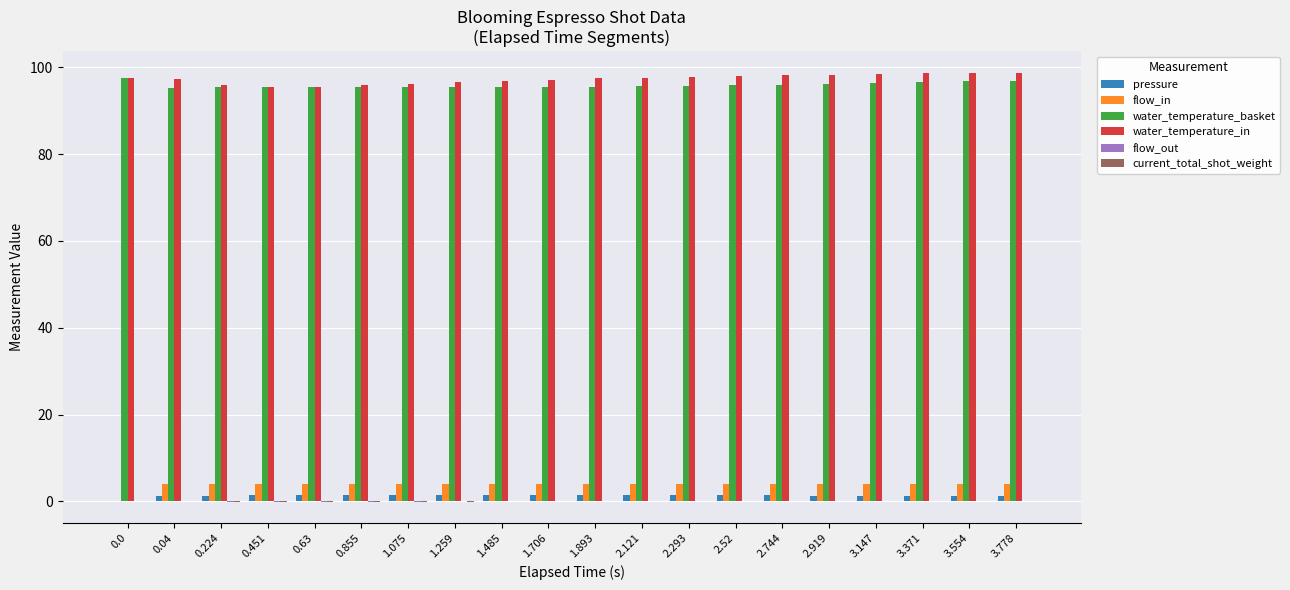

How many groups of bars are there?

20